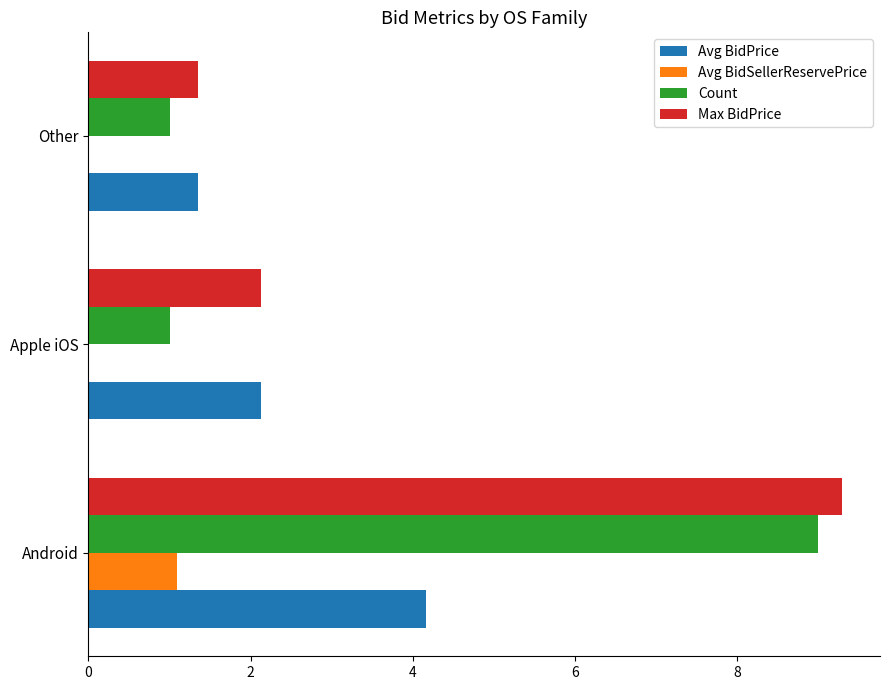

At which label does Avg BidSellerReservePrice reach its peak?

Android